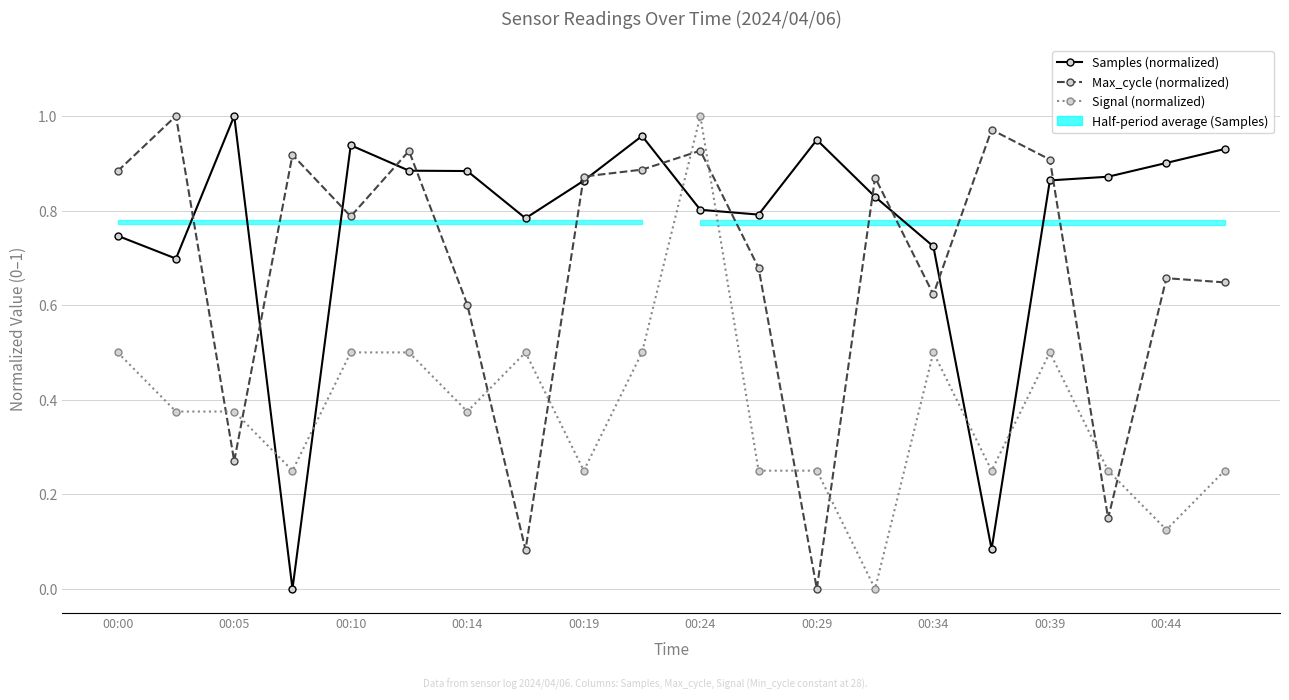

Reading left to right, transcribe all the data shown in this chart.

Samples (normalized): 0.7	0.7	1.0	0.0	0.9	0.9	0.9	0.8	0.9	1.0	0.8	0.8	0.9	0.8	0.7	0.1	0.9	0.9	0.9	0.9
Max_cycle (normalized): 0.9	1.0	0.3	0.9	0.8	0.9	0.6	0.1	0.9	0.9	0.9	0.7	0.0	0.9	0.6	1.0	0.9	0.1	0.7	0.6
Signal (normalized): 0.5	0.4	0.4	0.2	0.5	0.5	0.4	0.5	0.2	0.5	1.0	0.2	0.2	0.0	0.5	0.2	0.5	0.2	0.1	0.2